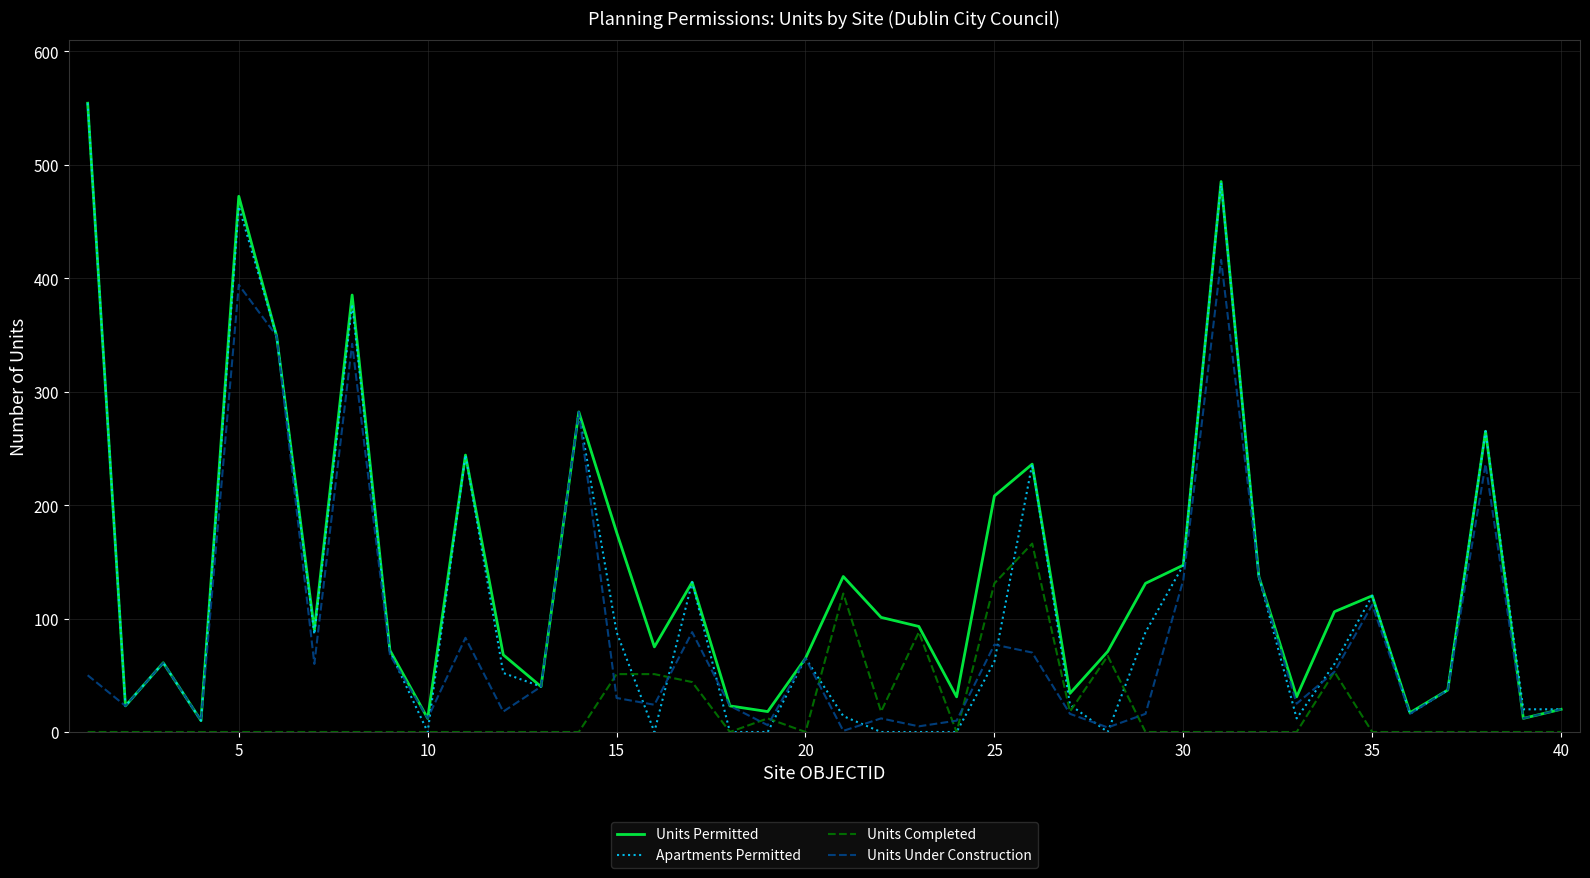

What is the greatest value displayed?

554